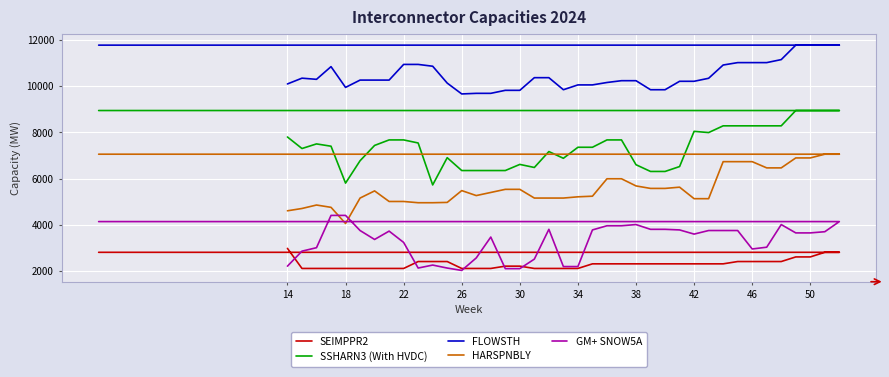

How many interior local peaks does the GM+ SNOW5A series have?

6